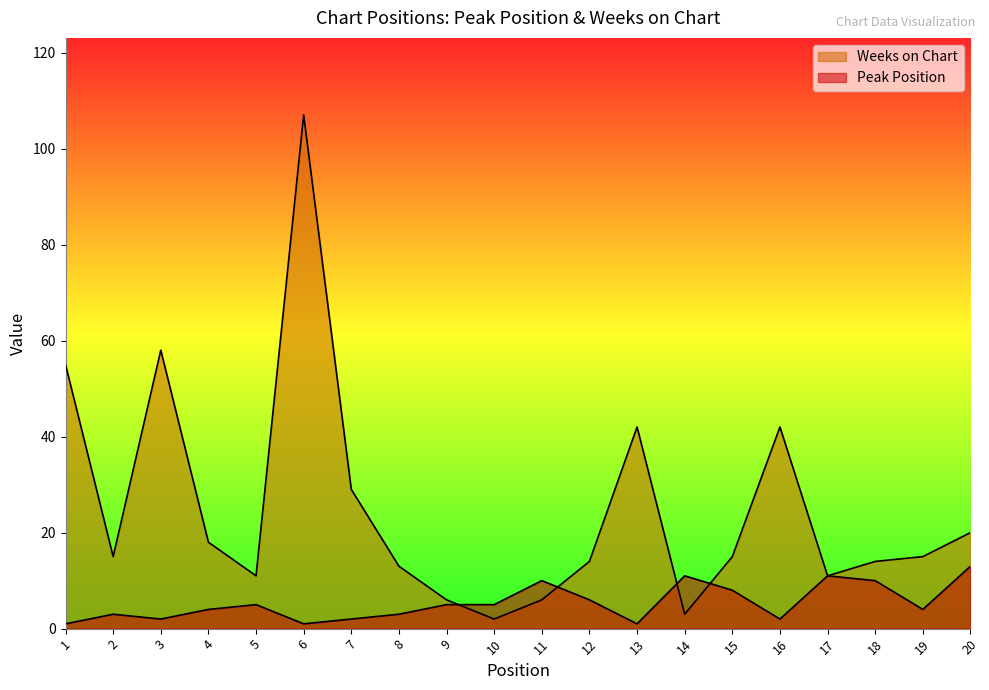

The Weeks on Chart series shows 8 at 5. True or false?

False